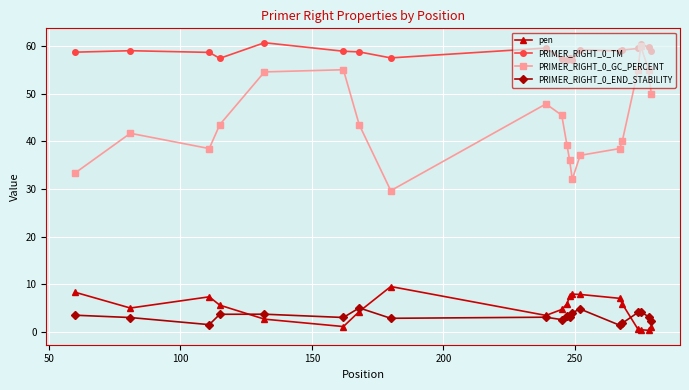

Which series has the widest spread of values?

PRIMER_RIGHT_0_GC_PERCENT